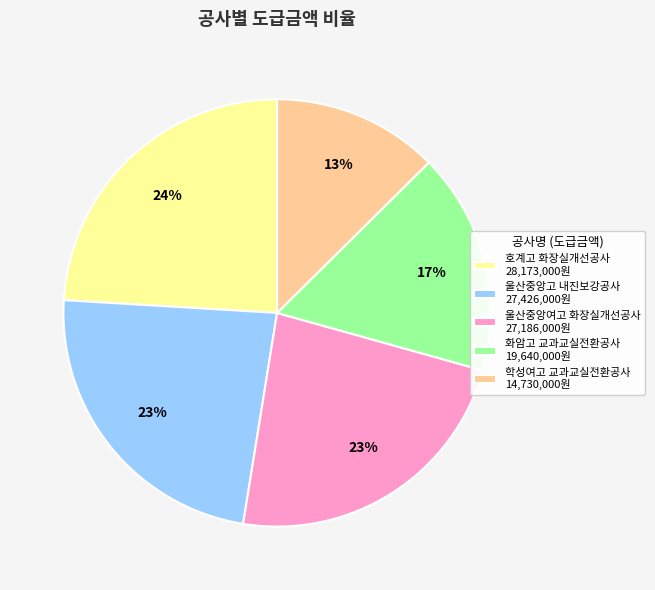

Combined, do 울산중앙고 내진보강공사 27,426,000원 and 호계고 화장실개선공사 28,173,000원 account for over 50%?

No